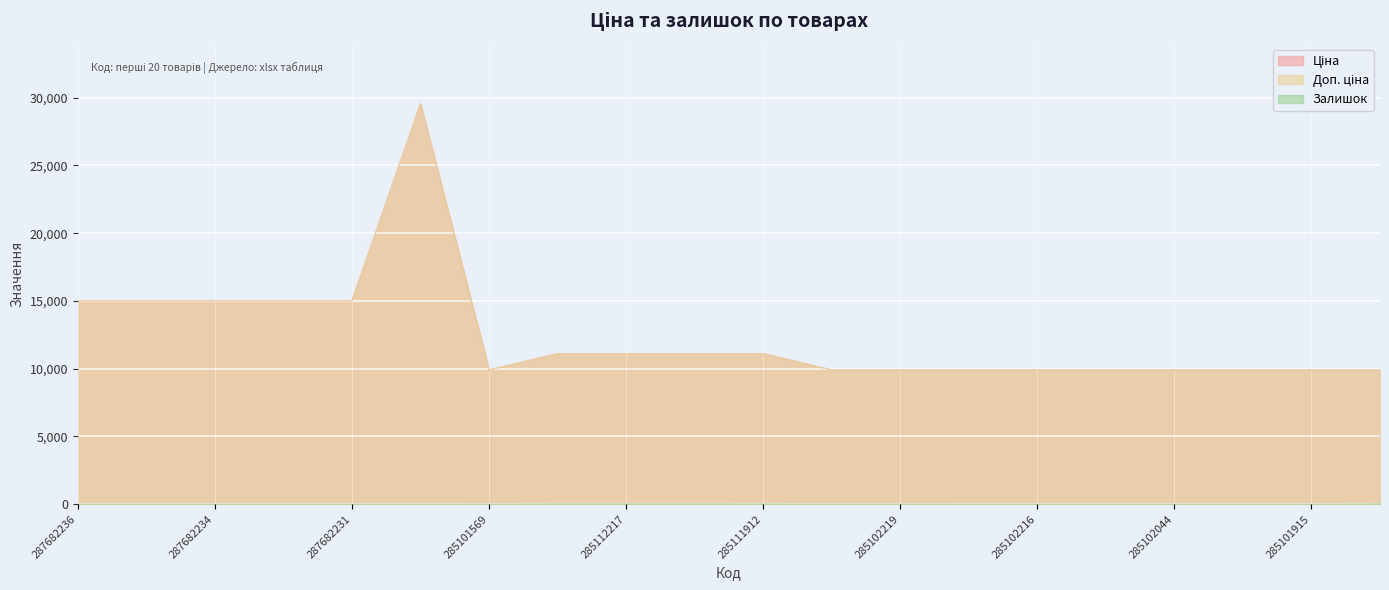

Count the number of data series in this chart.

3